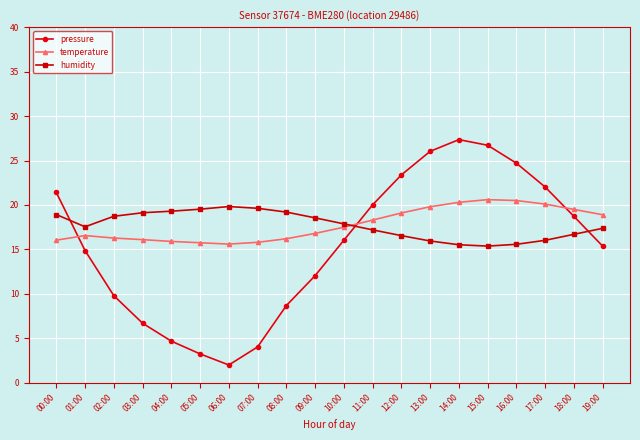

Which series has the widest spread of values?

pressure